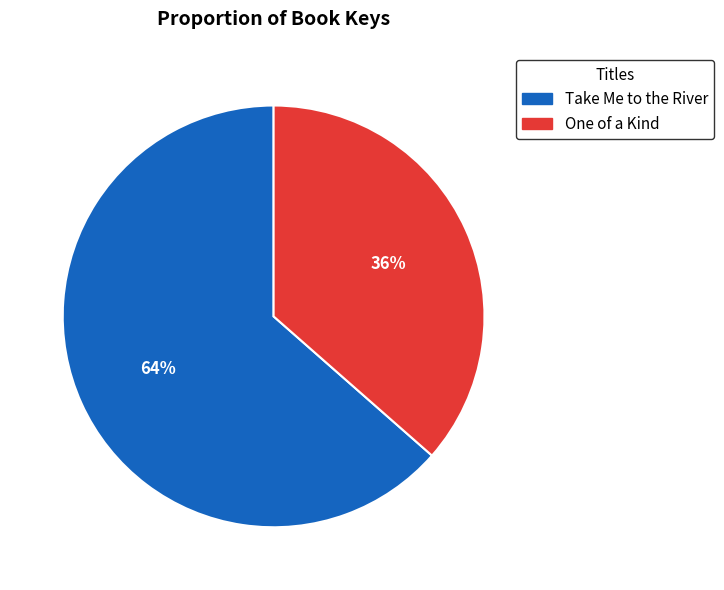

To the nearest percent, what portion does One of a Kind represent?

36%